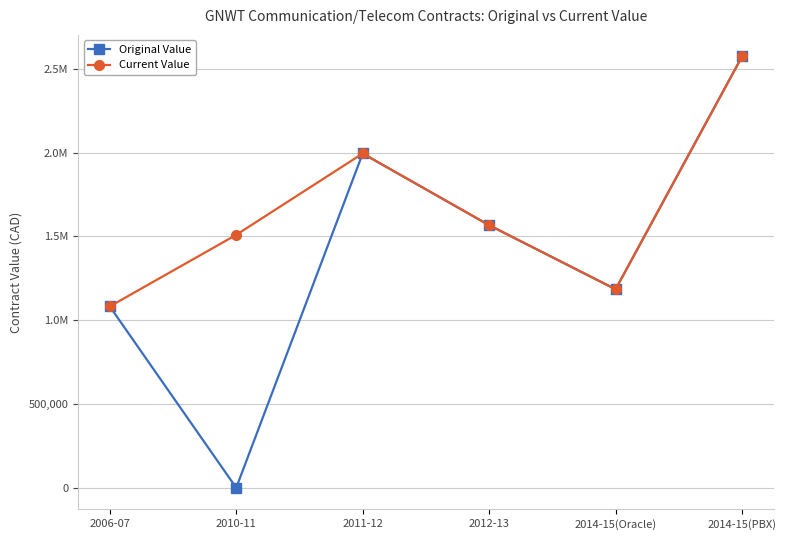

Between 2010-11 and 2014-15(Oracle), which is larger?

2014-15(Oracle)